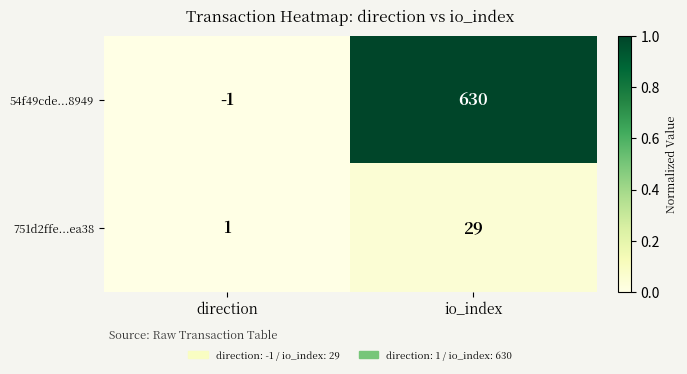

The value of 54f49cde...8949 at direction is -1. True or false?

True